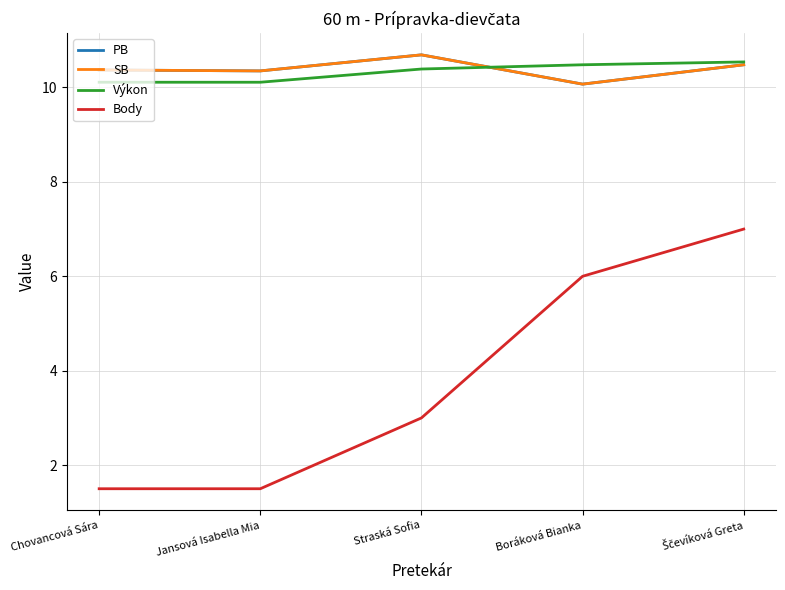

What is the label of the 2nd point from the right?

Boráková Bianka